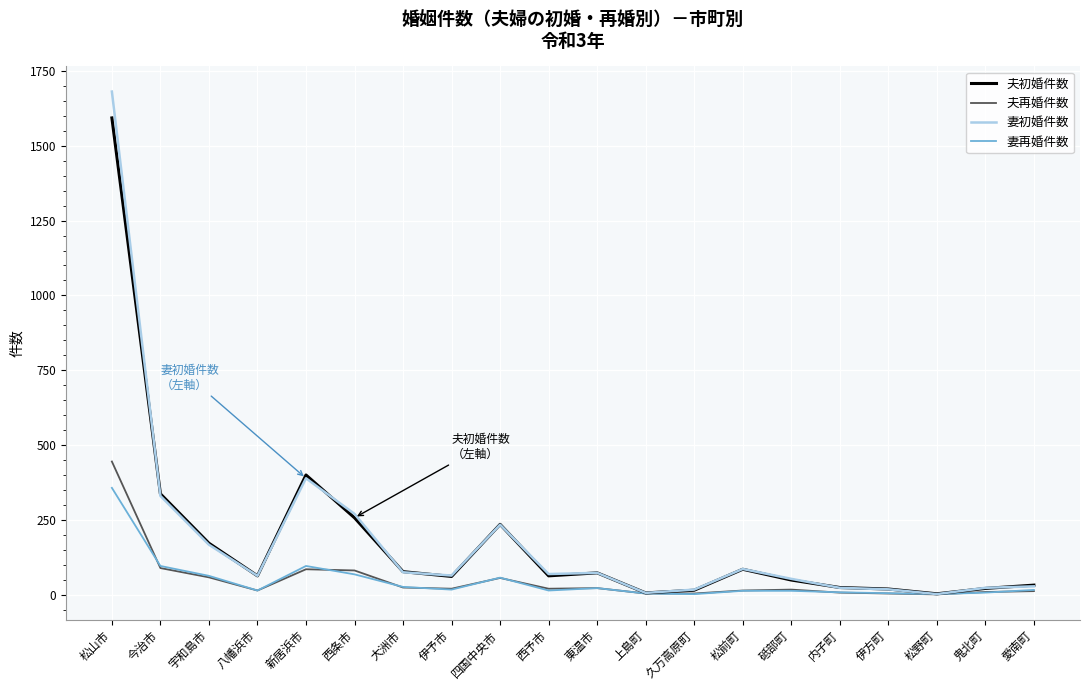

What is the minimum value shown in the chart?

1